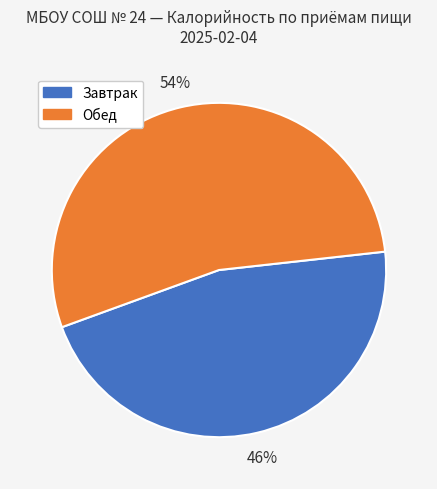

Does any single category account for the majority?

Yes